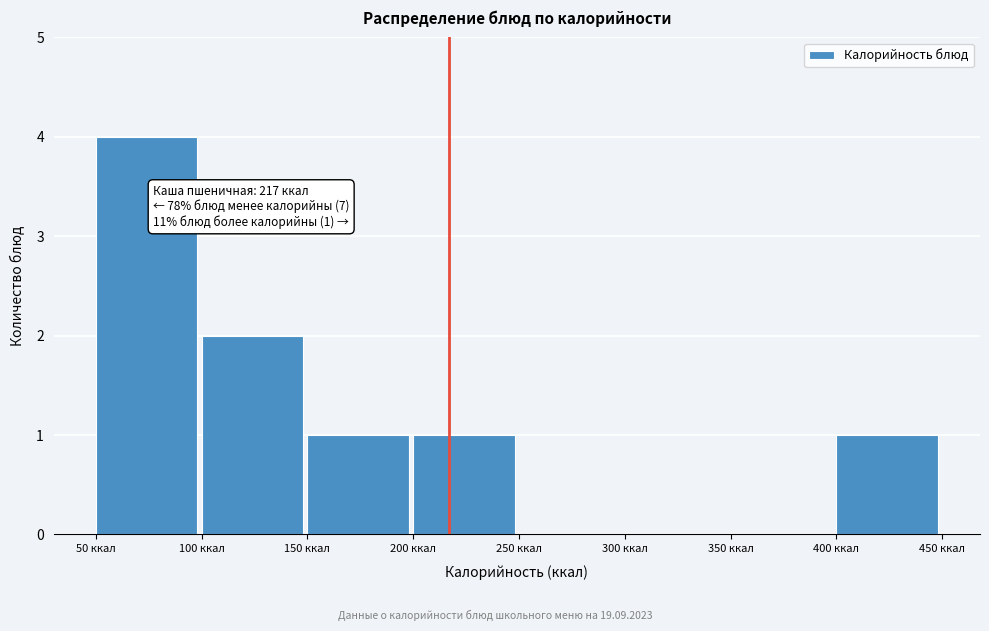

Over which range of the x-axis is the bar tallest?

50 to 100